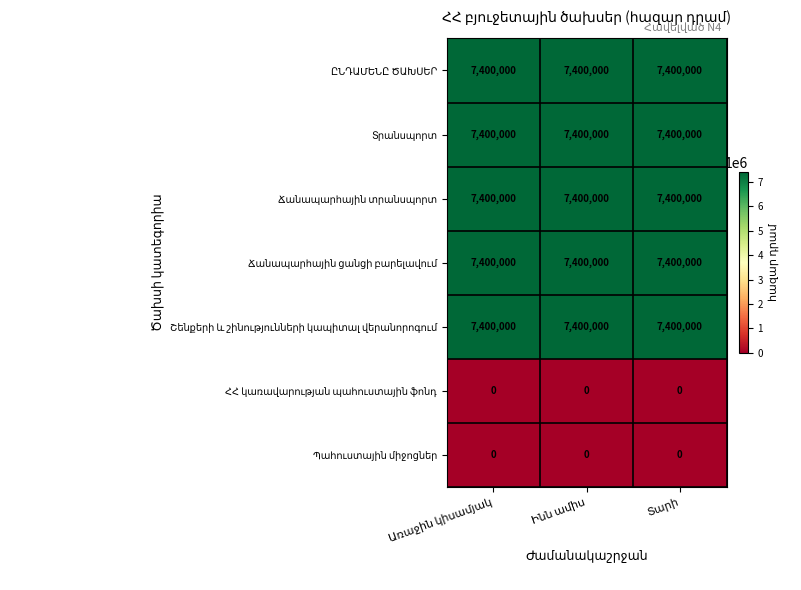

Is the value of ՀՀ կառավարության պահուստային ֆոնդ at Ինն ամիս greater than the value of Ճանապարհային տրանսպորտ at Ինն ամիս?

No